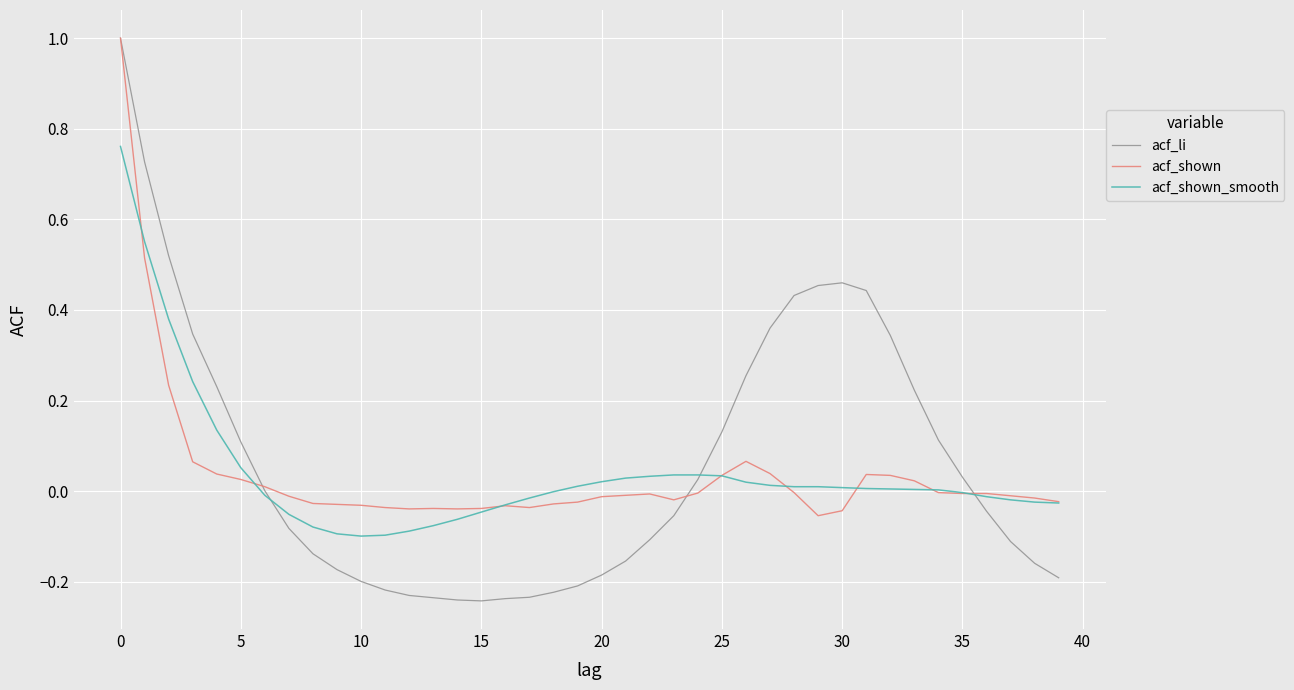

Which series has the largest range (max minus min)?

acf_li